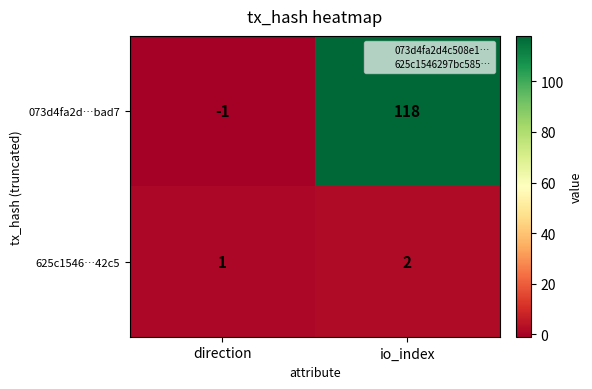

Which category has the highest value in the 625c1546…42c5 series?

io_index